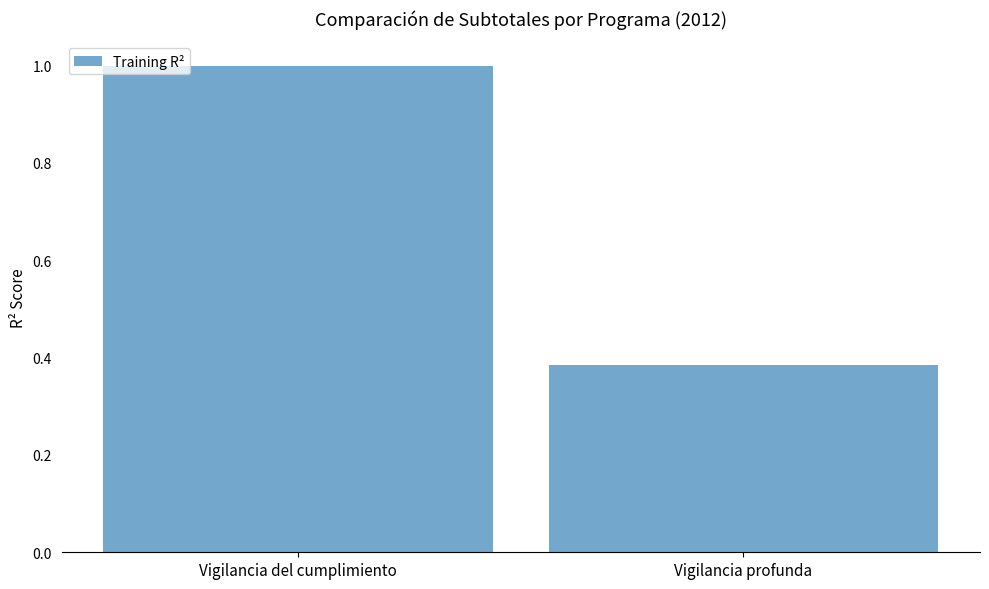

What is the change in value from Vigilancia del cumplimiento to Vigilancia profunda?

-0.6